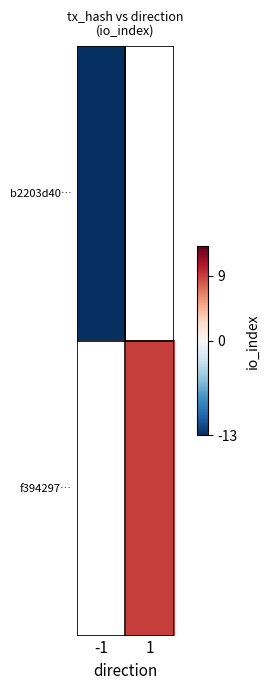

Which label corresponds to the largest value in the chart?

1